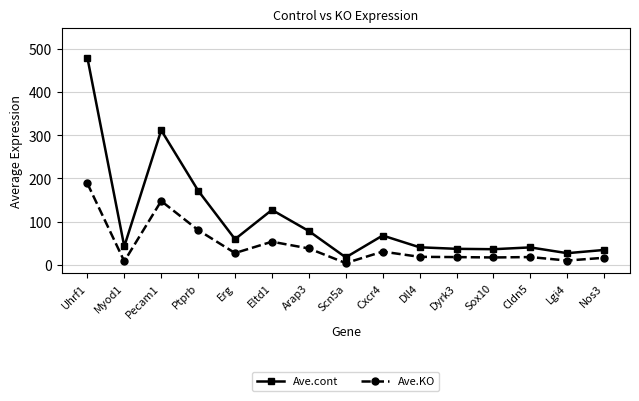

At which label is Ave.cont closest to 248?

Pecam1